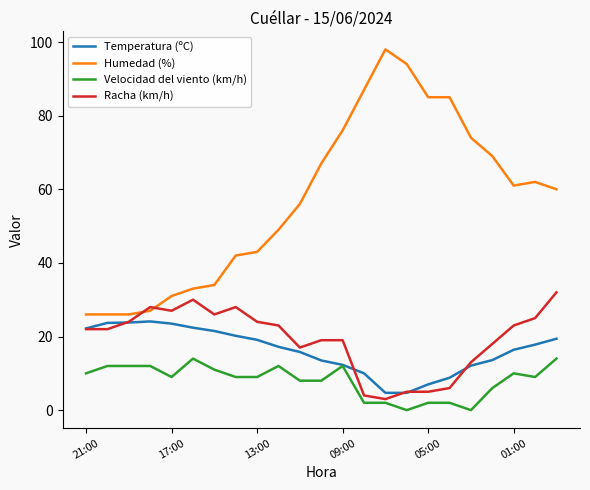

In Temperatura (ºC), how many points are higher than both neighbors (excluding endpoints)?

1